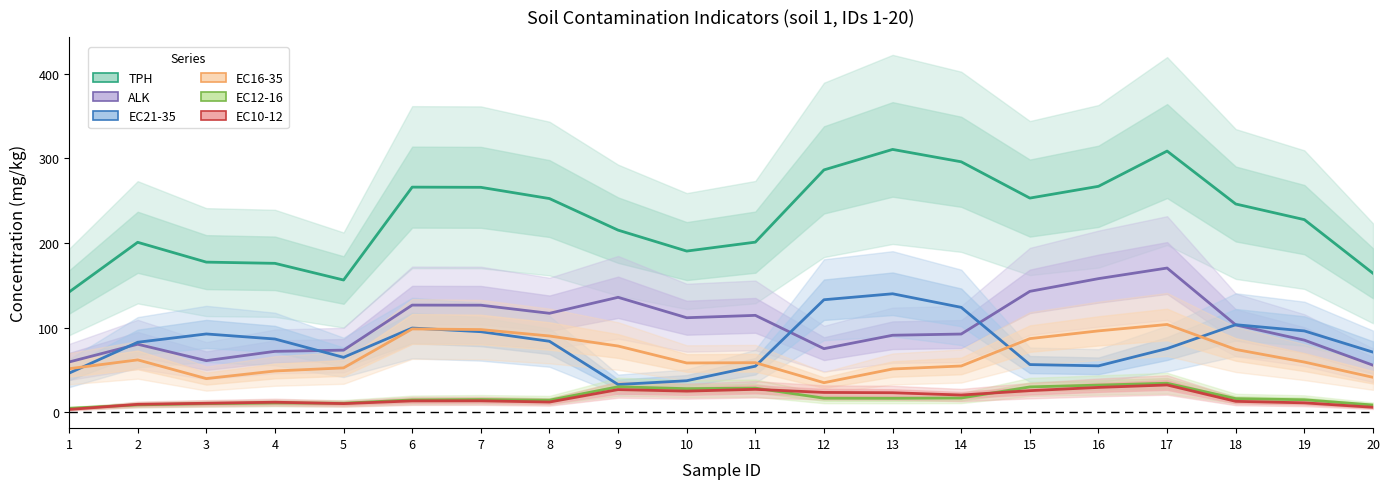

Which series changed the most between 7 and 12?

EC16-35